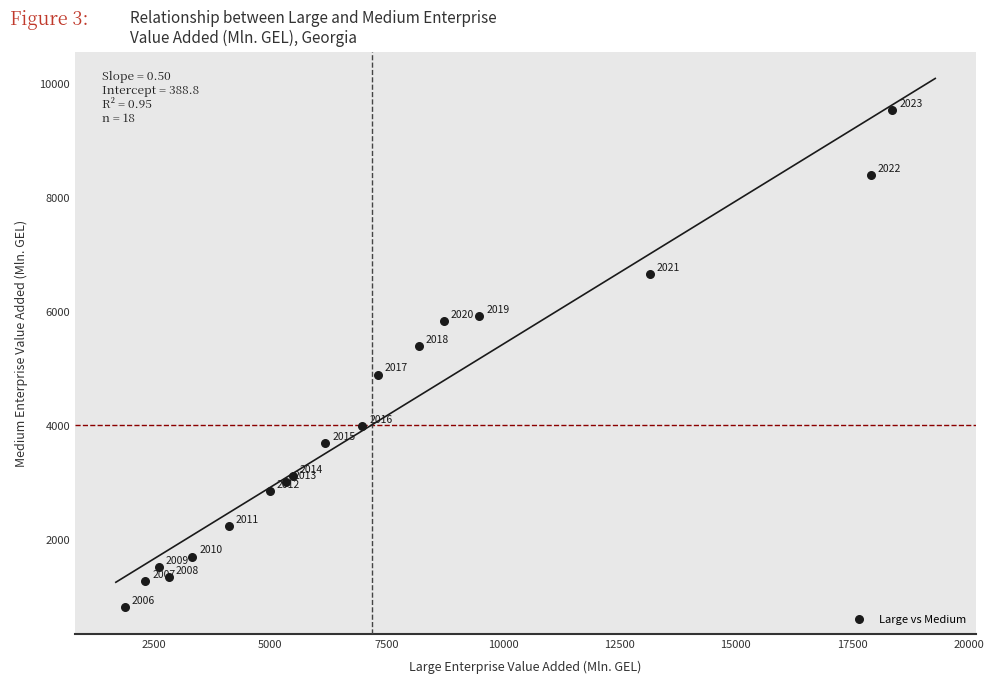

What Y value in the scatter plot is closest to 5154?

5374.7